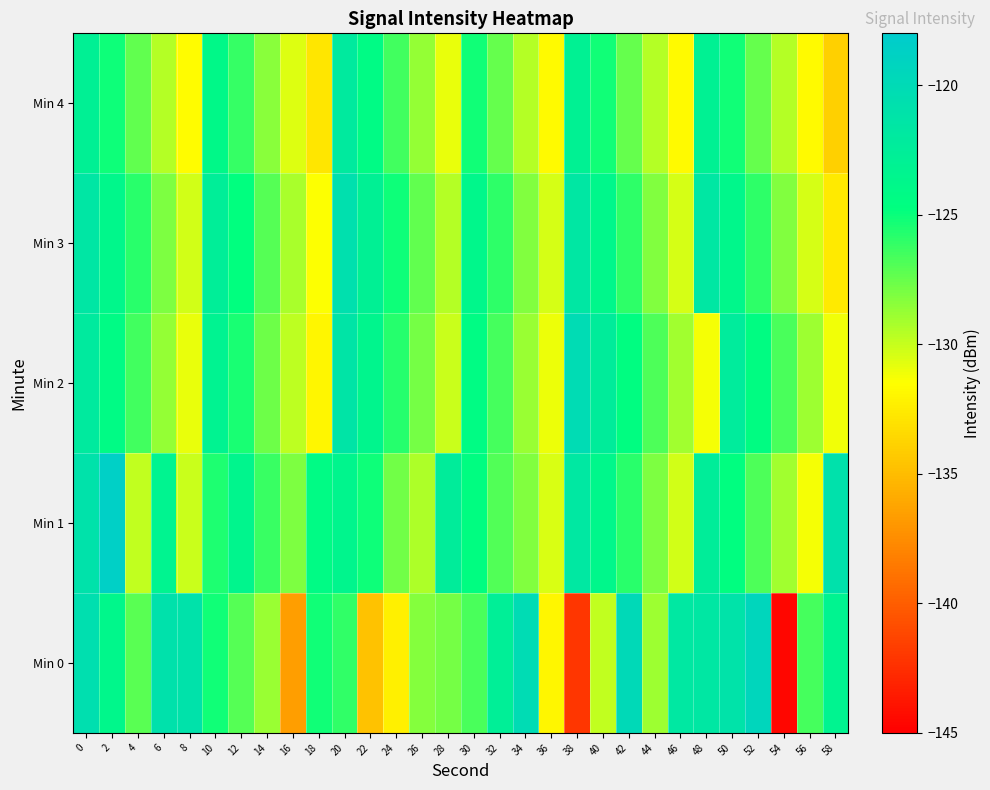

Which series has the largest total across all categories?

Min 1